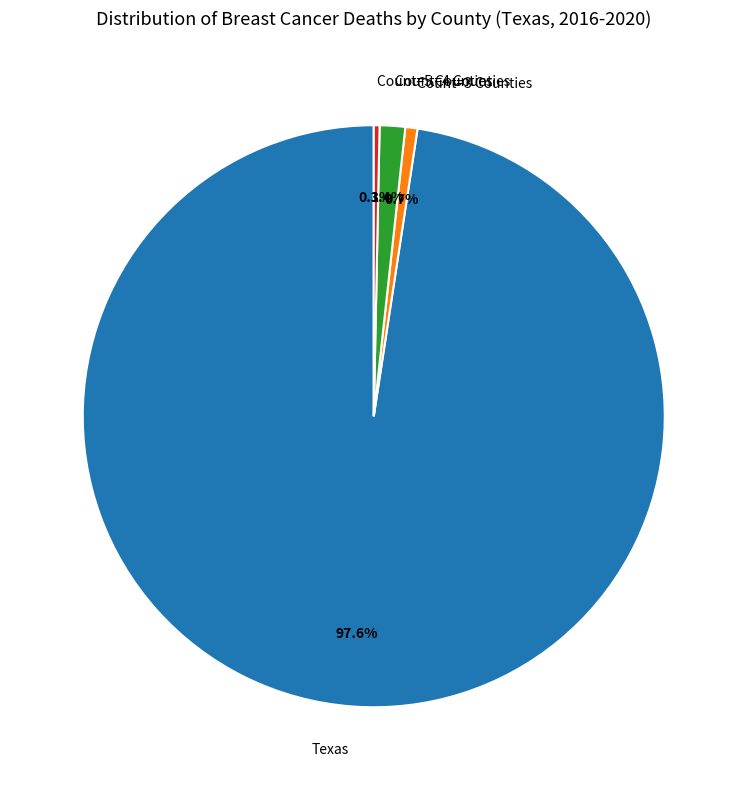

Is there a majority slice in this chart?

Yes